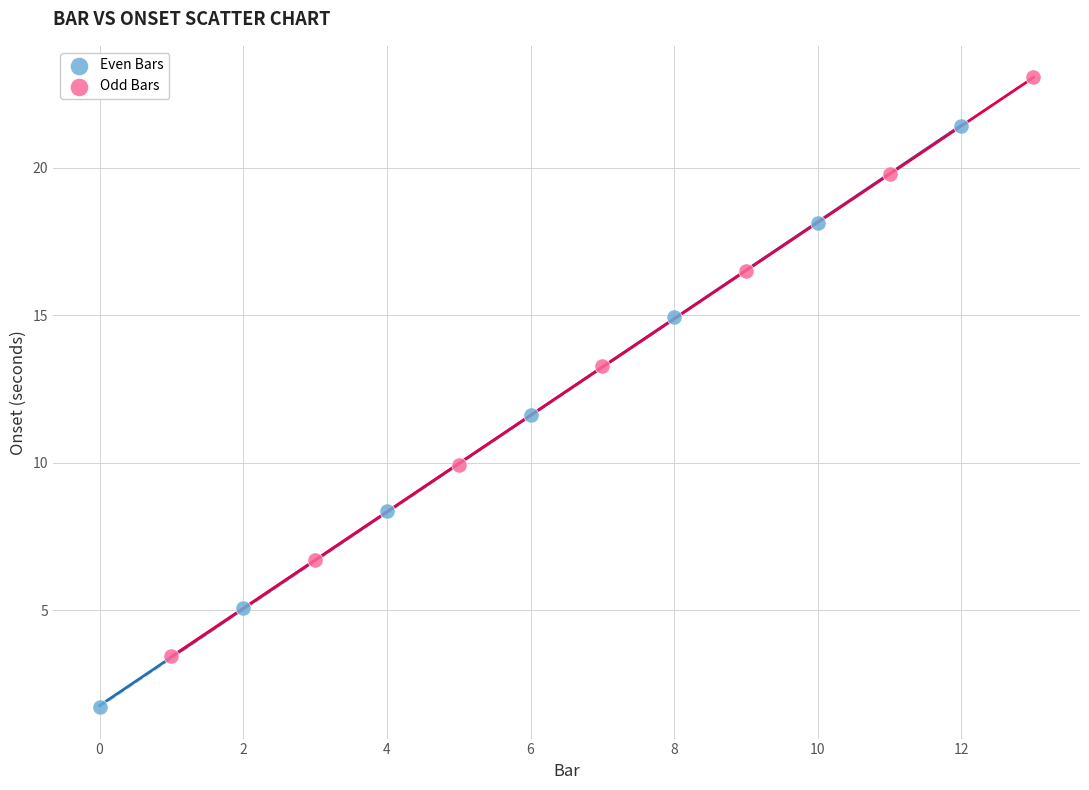

Which series contains the highest Y value?

Odd Bars